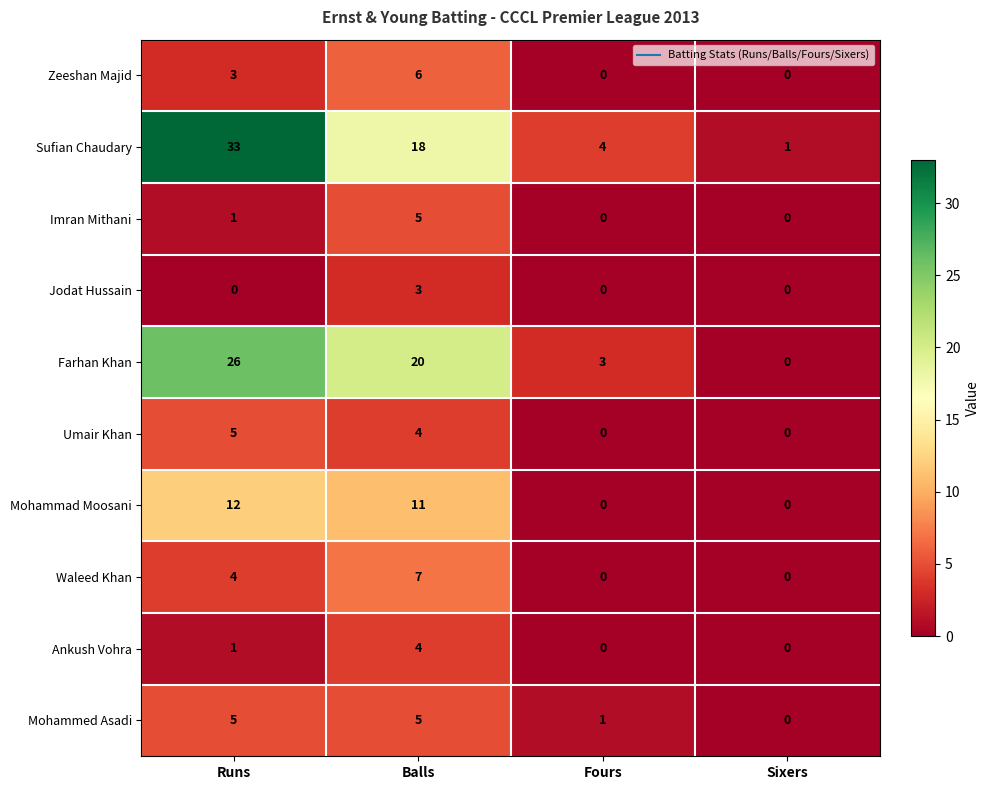

The value of Jodat Hussain at Fours is 0. True or false?

True